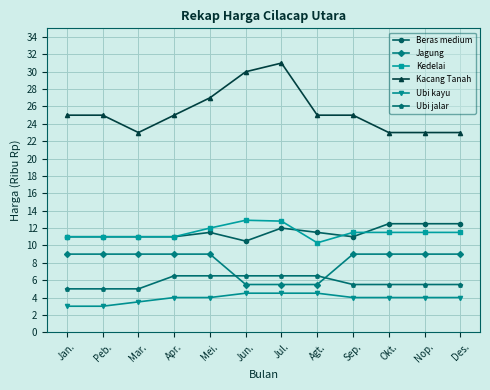

Where is the first local minimum for Kacang Tanah?

Mar.